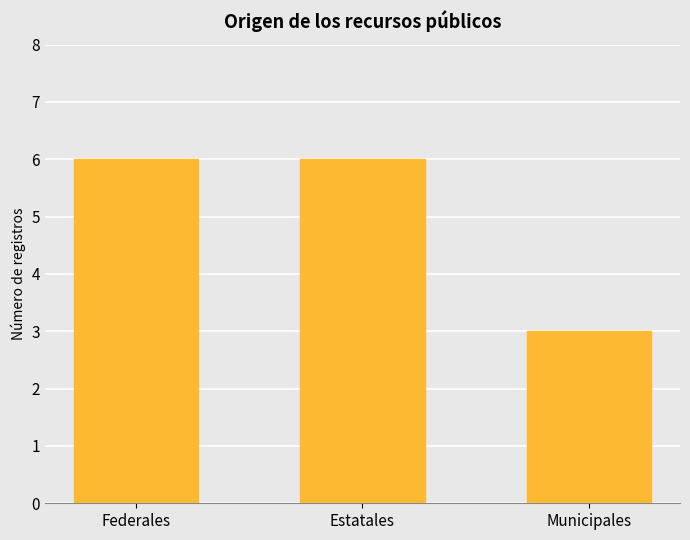

Count the number of data series in this chart.

1